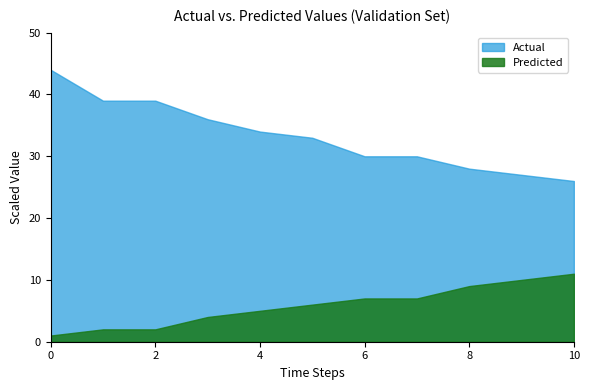

Which series has the largest total across all categories?

Actual